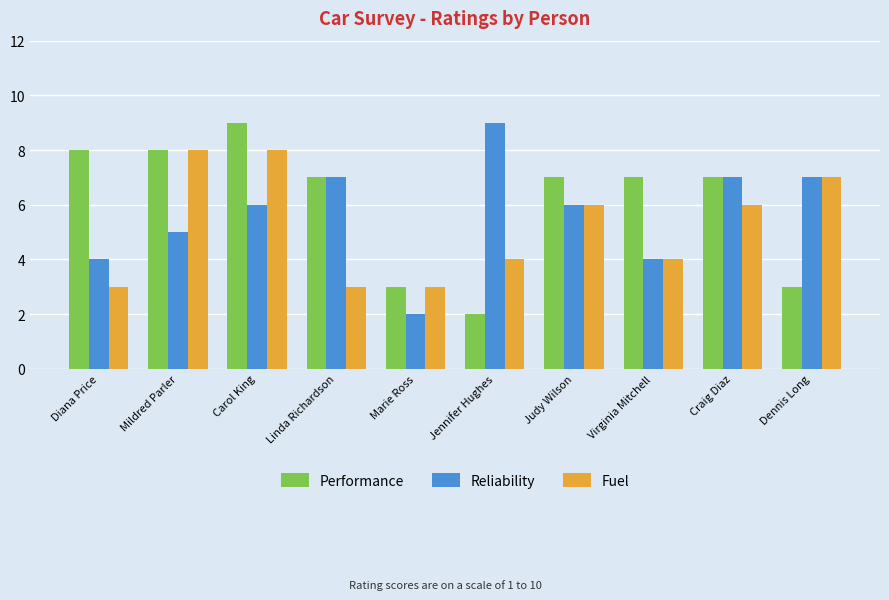

Reading left to right, list all the values displayed in this chart.

Performance: 8	8	9	7	3	2	7	7	7	3
Reliability: 4	5	6	7	2	9	6	4	7	7
Fuel: 3	8	8	3	3	4	6	4	6	7